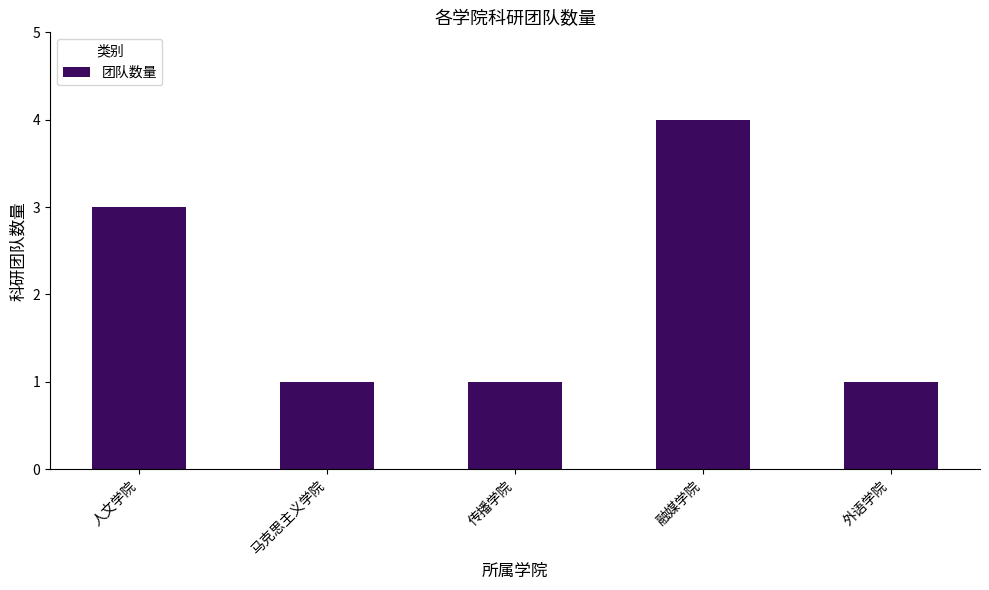

What position from the left is 马克思主义学院?

2